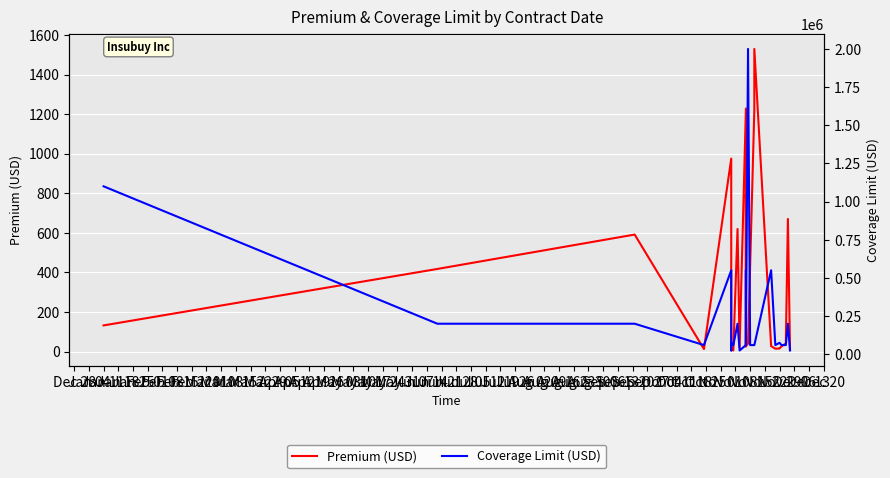

What is the difference between the maximum and second lowest values in the Premium (USD) series?

1518.7